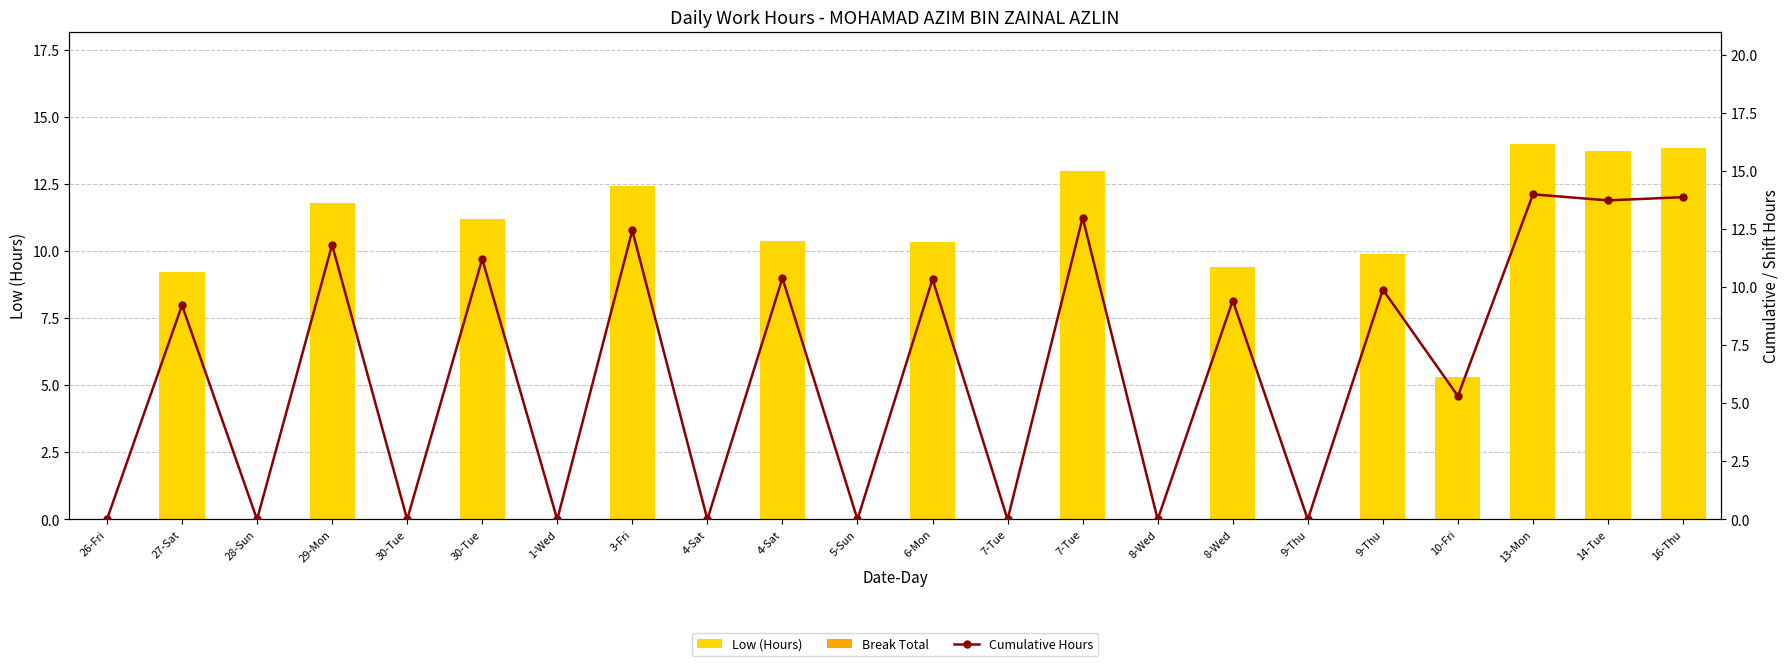

What is the label of the 22nd bar from the right?

26-Fri